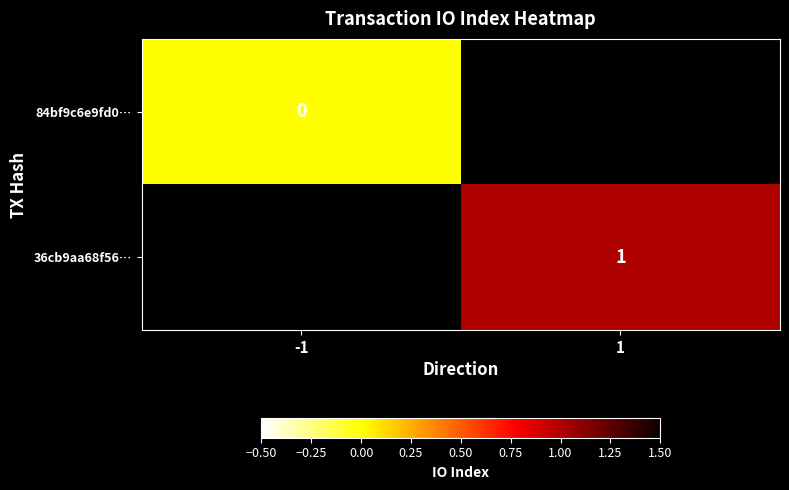

Is it true that 36cb9aa68f56… equals 0 at 1?

False